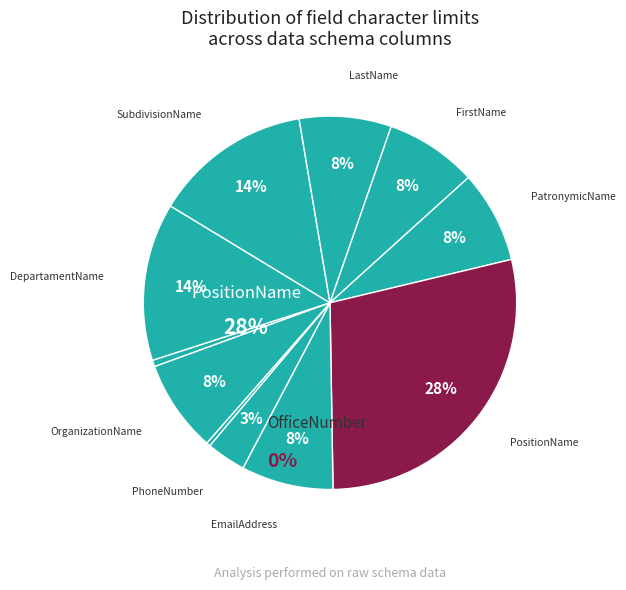

Is the sum of EmailAddress and PatronymicName greater than half?

No